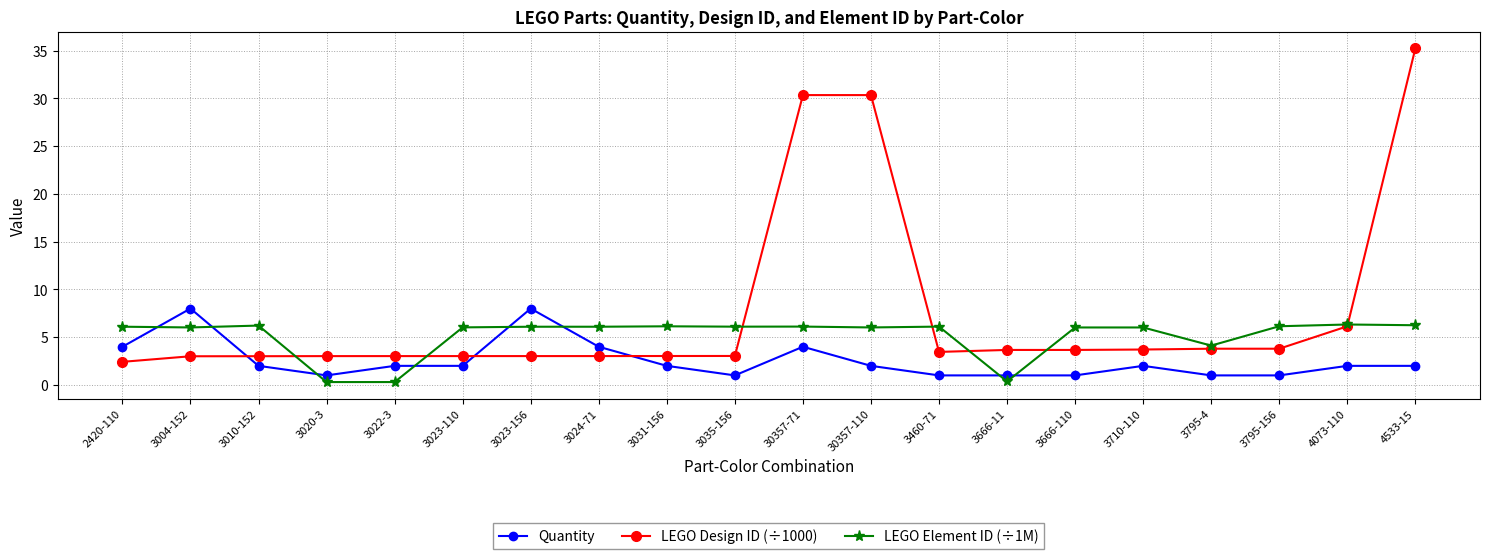

How many series are shown in this chart?

3